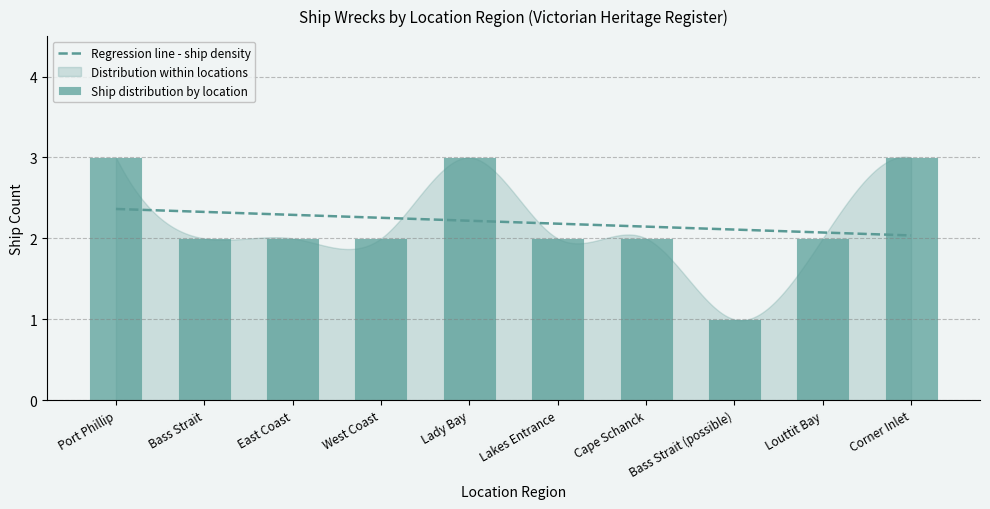

List the labels in order of value, largest first.

Port Phillip, Lady Bay, Corner Inlet, Bass Strait, East Coast, West Coast, Lakes Entrance, Cape Schanck, Louttit Bay, Bass Strait (possible)